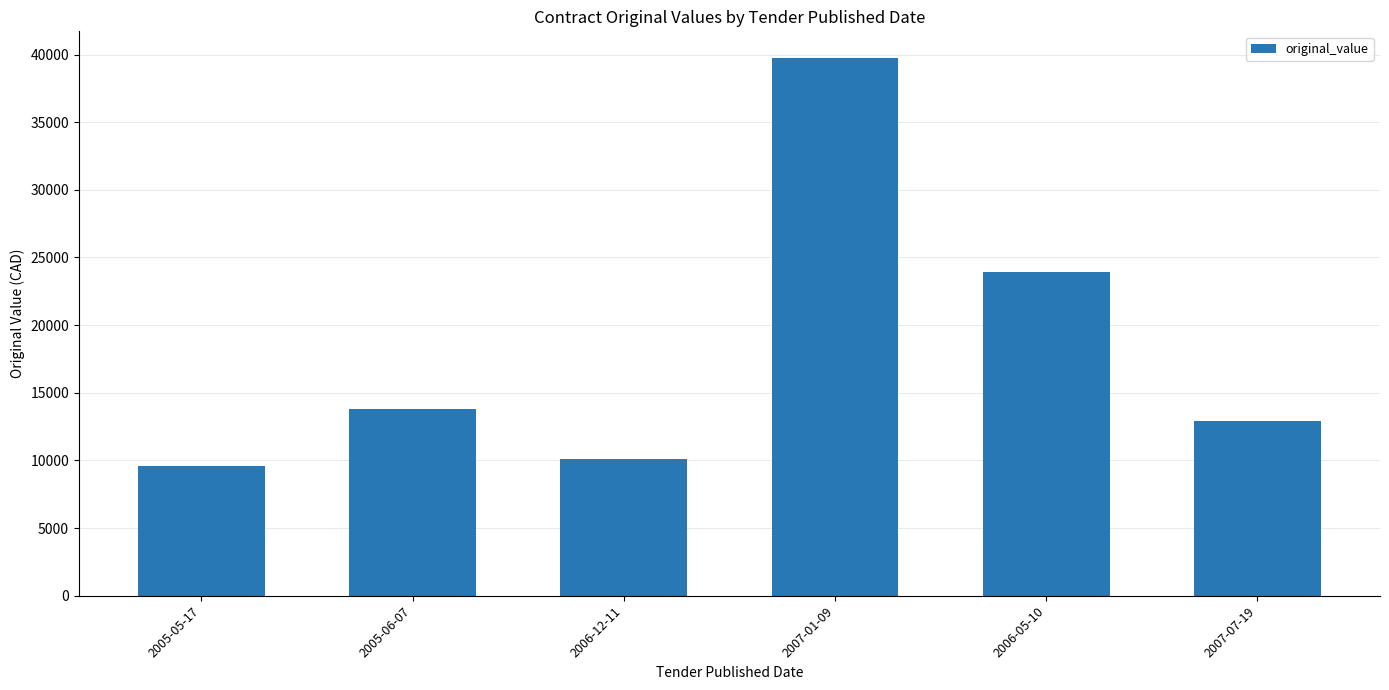

True or false: the data shows 13830 at 2005-06-07.

True